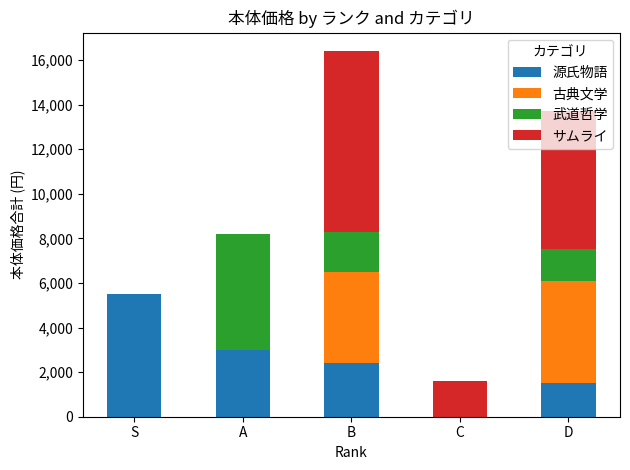

What is the total value across all series at A?

8200